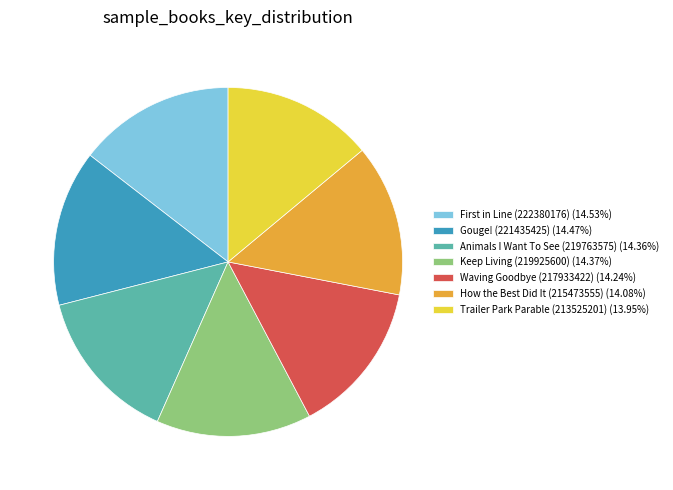

Is there a majority slice in this chart?

No